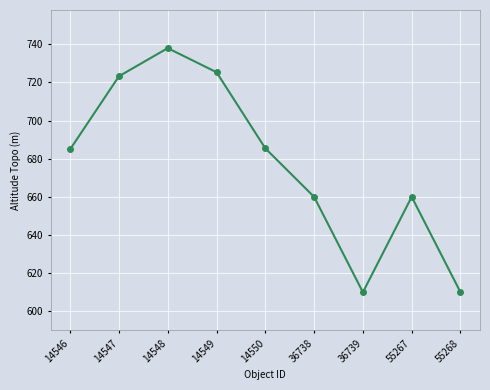

At which category does the data reach its first local peak?

14548